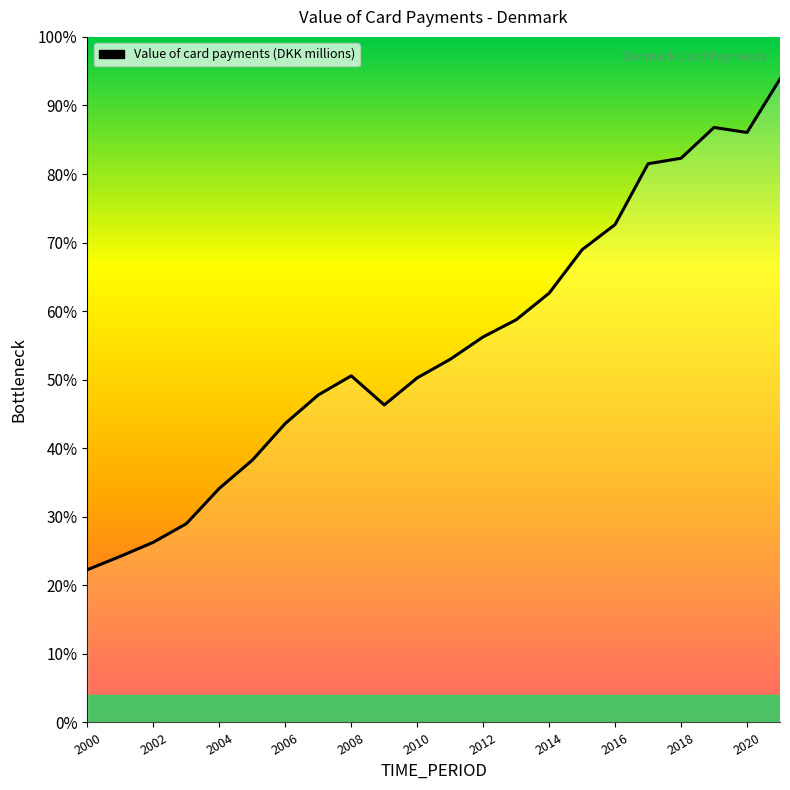

Reading right to left, transcribe all the data shown in this chart.

656985.0	602391.0	607520.0	576089.0	570462.0	508411.0	482736.0	438325.0	411150.0	393686.8	370824.9	351853.1	324210.7	353936.5	334410.9	305302.0	267841.6	239063.0	203000.0	184000.0	169656.0	156000.0